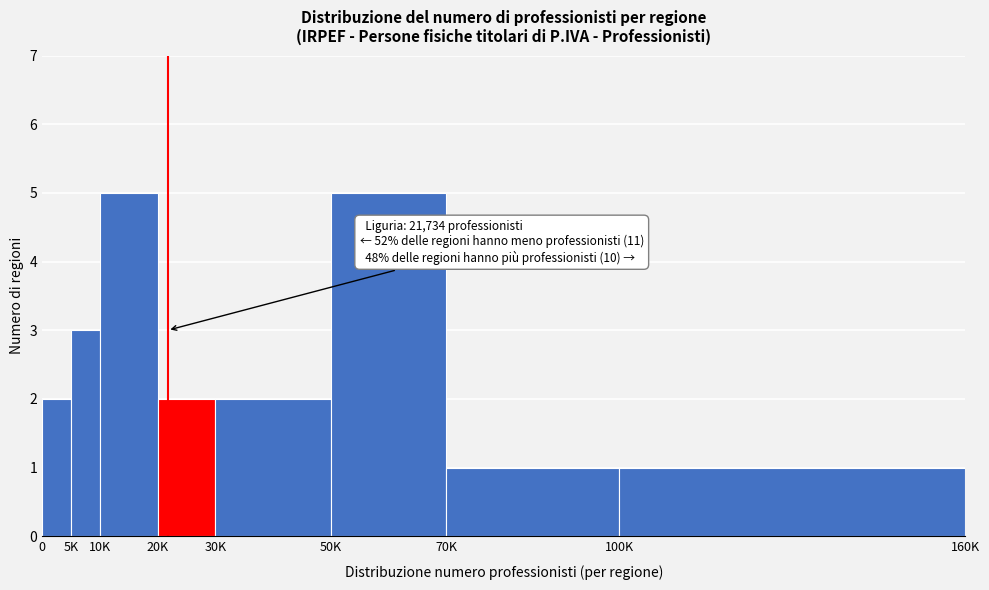

Reading left to right, what are all the values shown in this chart?

2	3	5	2	2	5	1	1